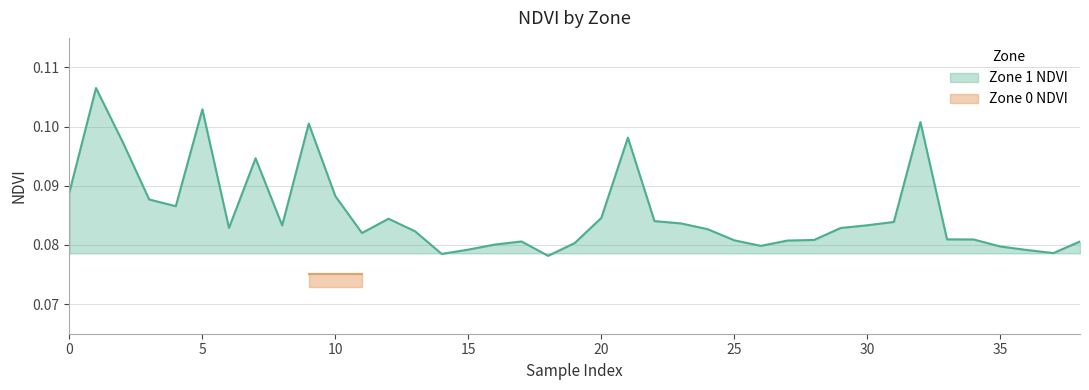

Count the number of categories in the chart.

39